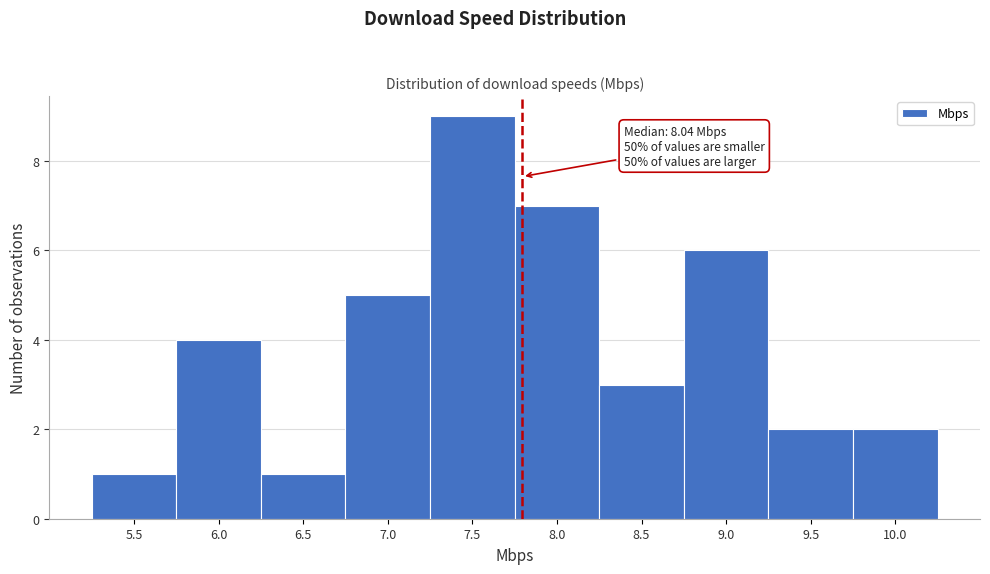

Reading left to right, list all the values displayed in this chart.

5.5=1	6.0=4	6.5=1	7.0=5	7.5=9	8.0=7	8.5=3	9.0=6	9.5=2	10.0=2